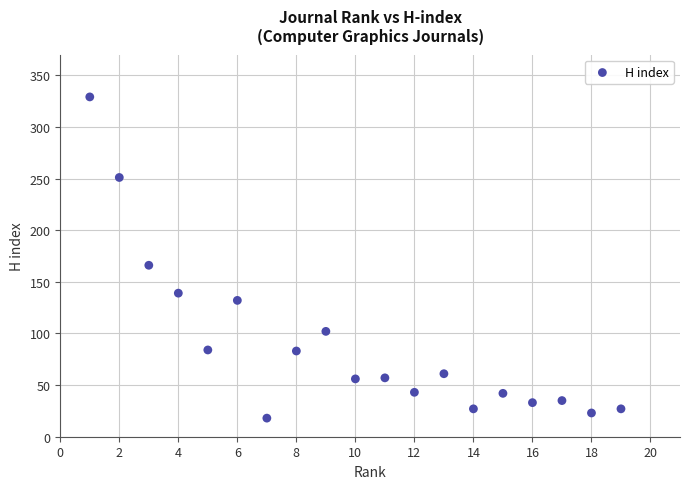

What Y value in the scatter plot is closest to 173?

166